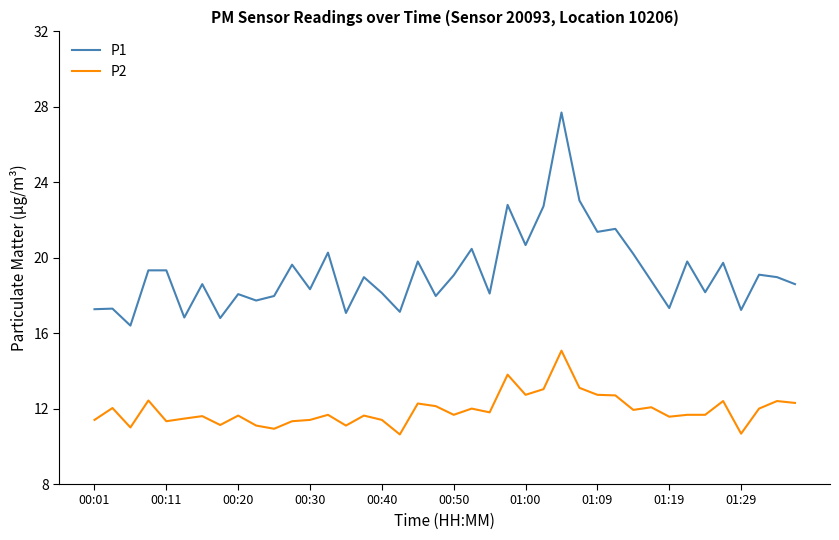

List the series in order of their peak value, lowest first.

P2, P1